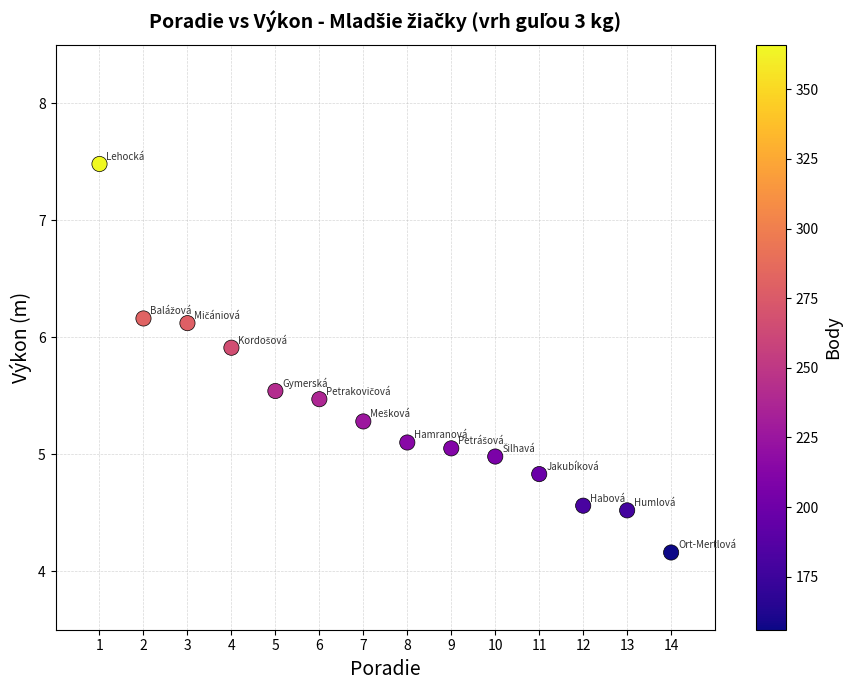

What is the range of X values (max minus min)?

13.0